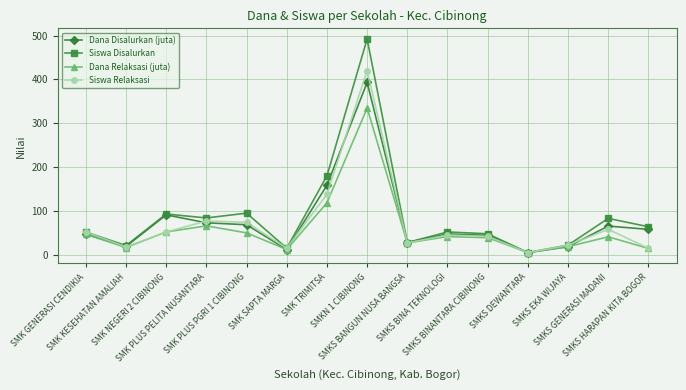

The value of Siswa Relaksasi at SMK PLUS PELITA NUSANTARA is 77.0. True or false?

True